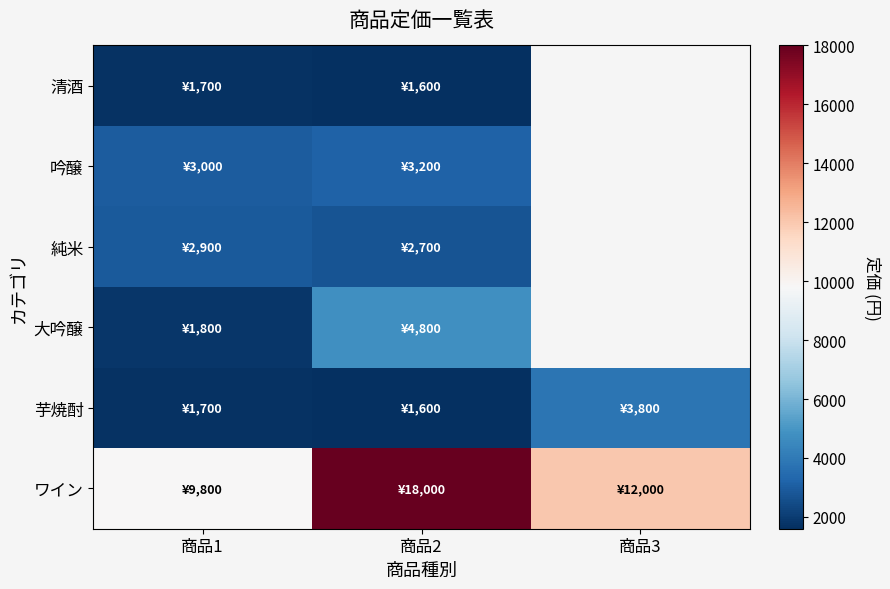

Which has a higher value, 商品1 or 商品2?

商品1